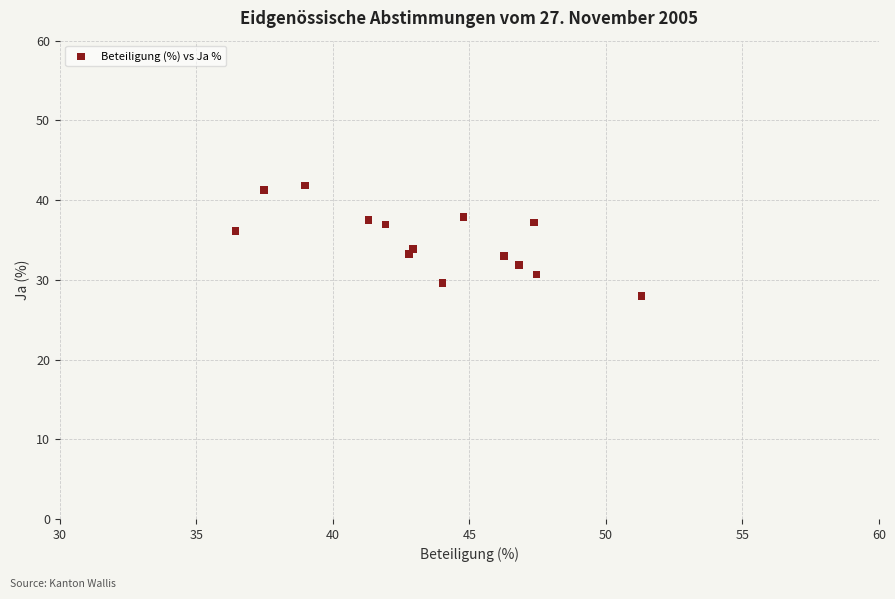

What is the range of X values (max minus min)?

14.9